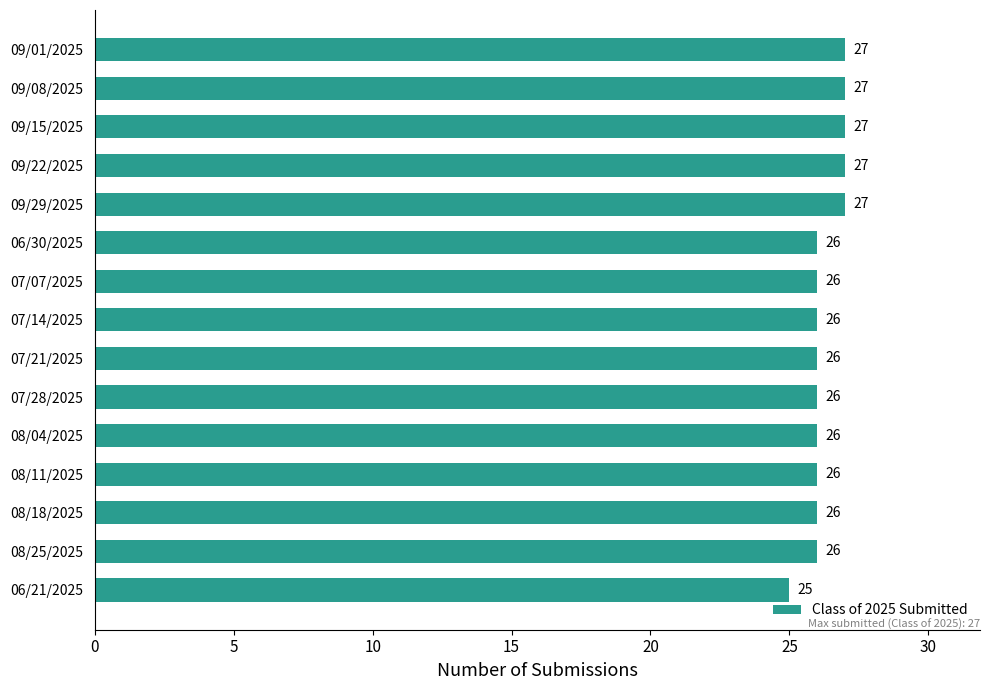

True or false: the data shows 26 at 07/21/2025.

True